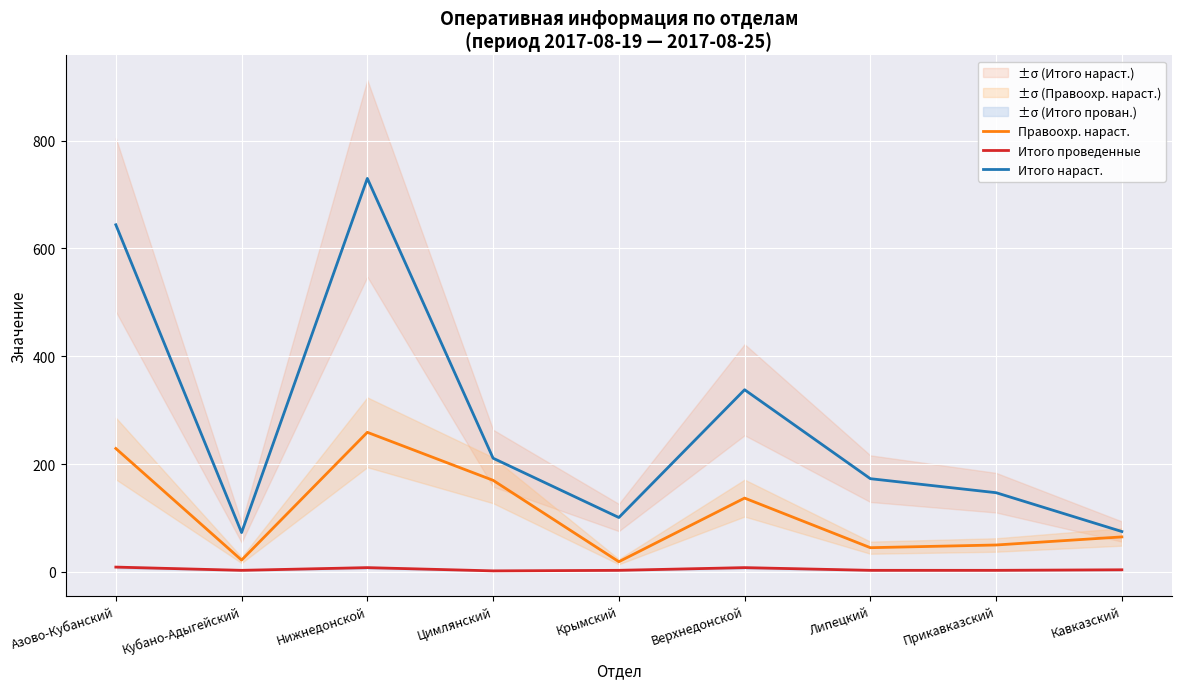

What is the maximum value for Правоохр. нараст.?

259